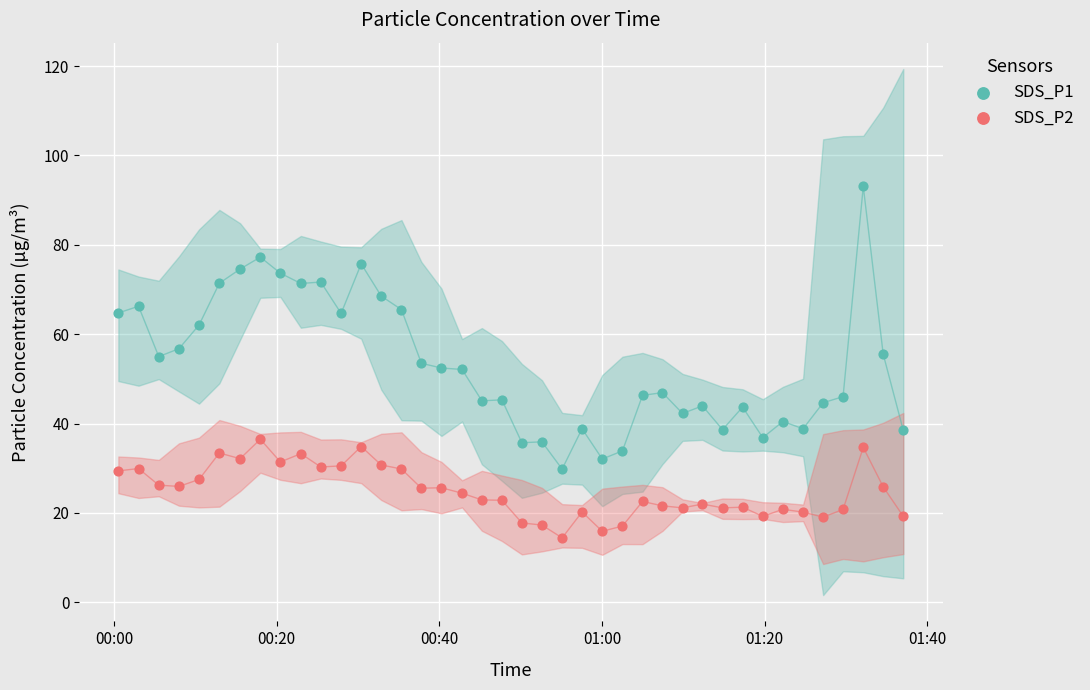

What are all the series names shown in the legend?

SDS_P1, SDS_P2